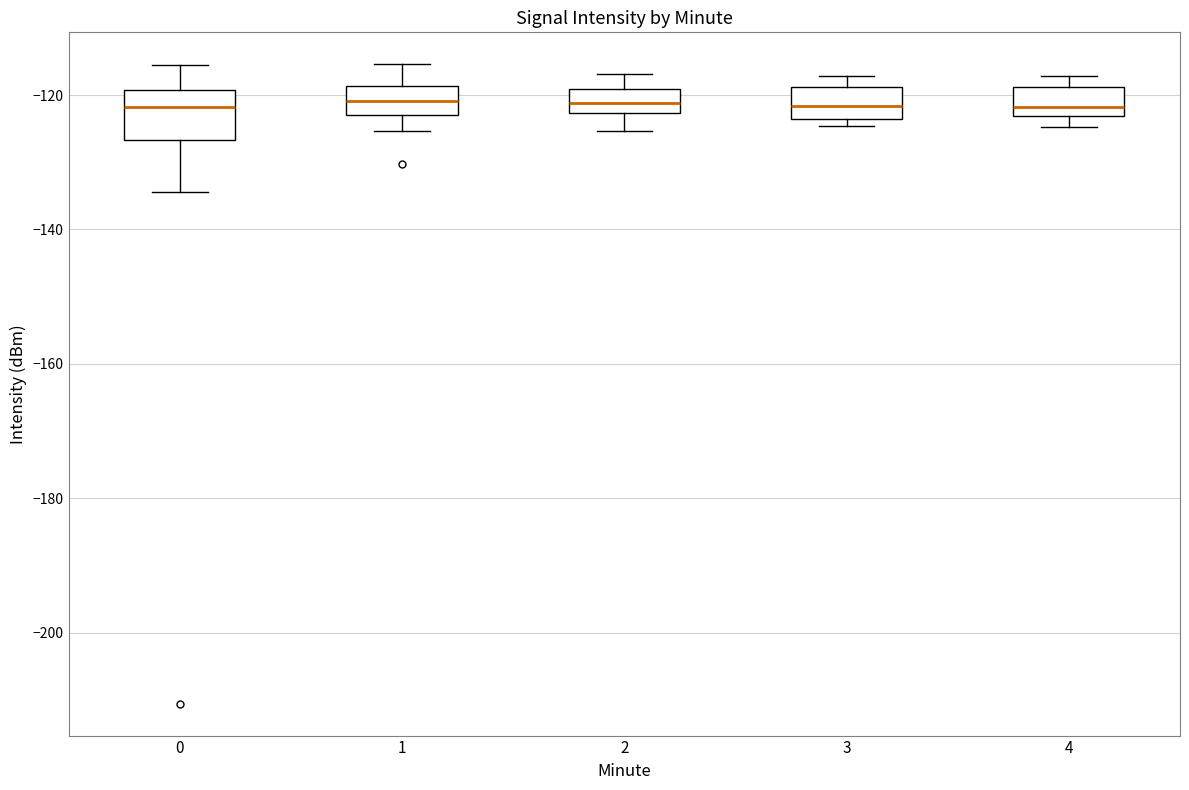

Where does the upper whisker of the box at x = 2 end on the y-axis? The values are not printed on the chart, so give them approximately, as read against the axis.

-116